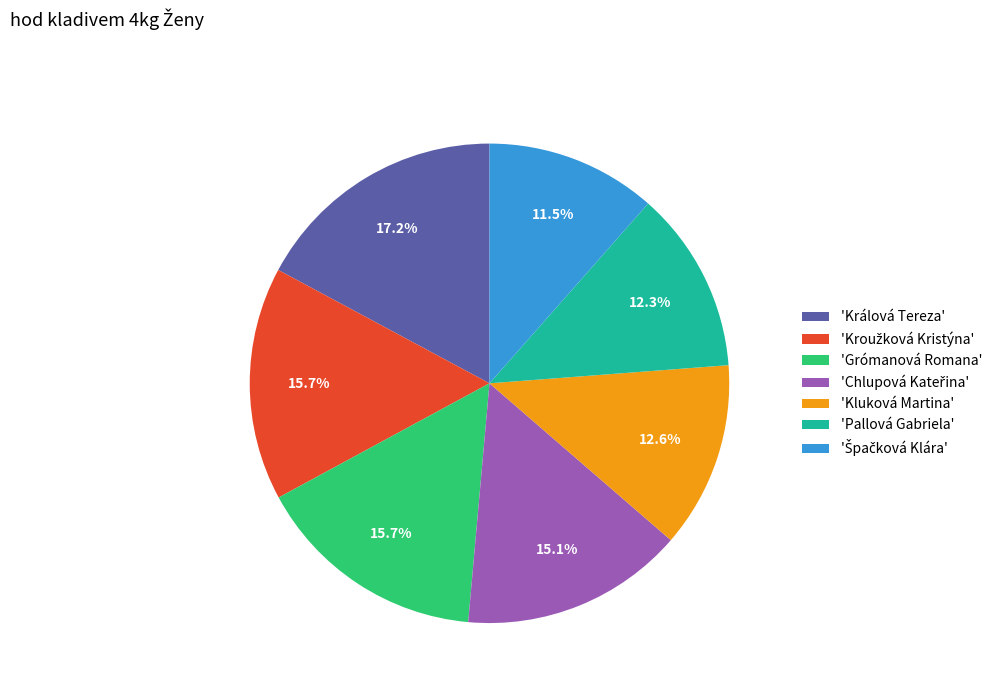

Which has a higher value, 'Pallová Gabriela' or 'Králová Tereza'?

'Králová Tereza'